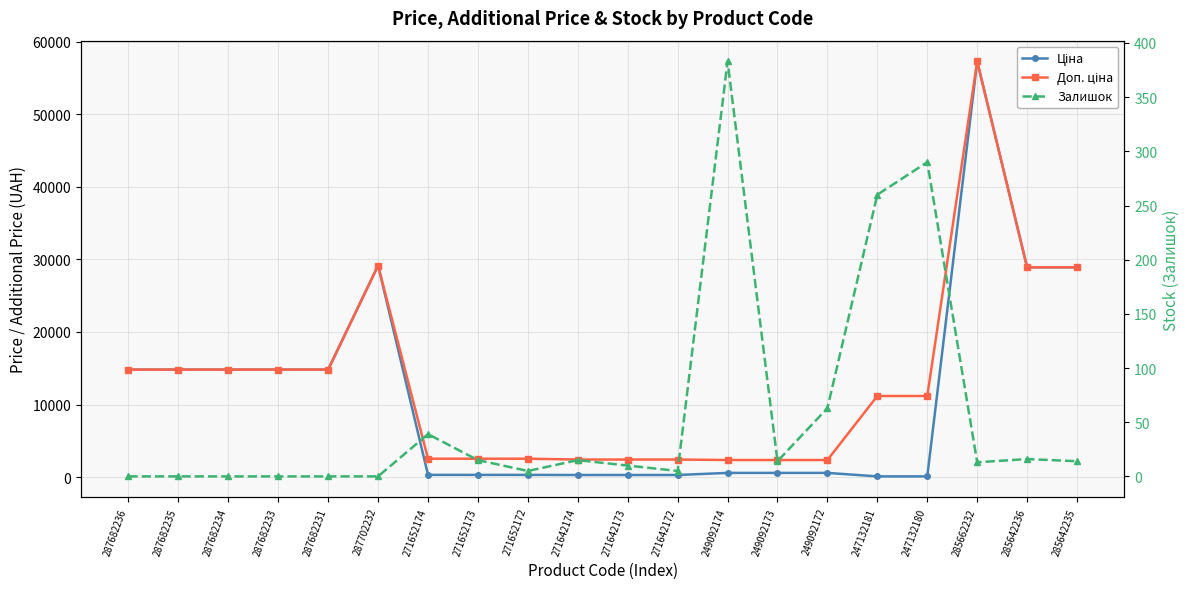

How many values in the Доп. ціна series are below 11182?

9